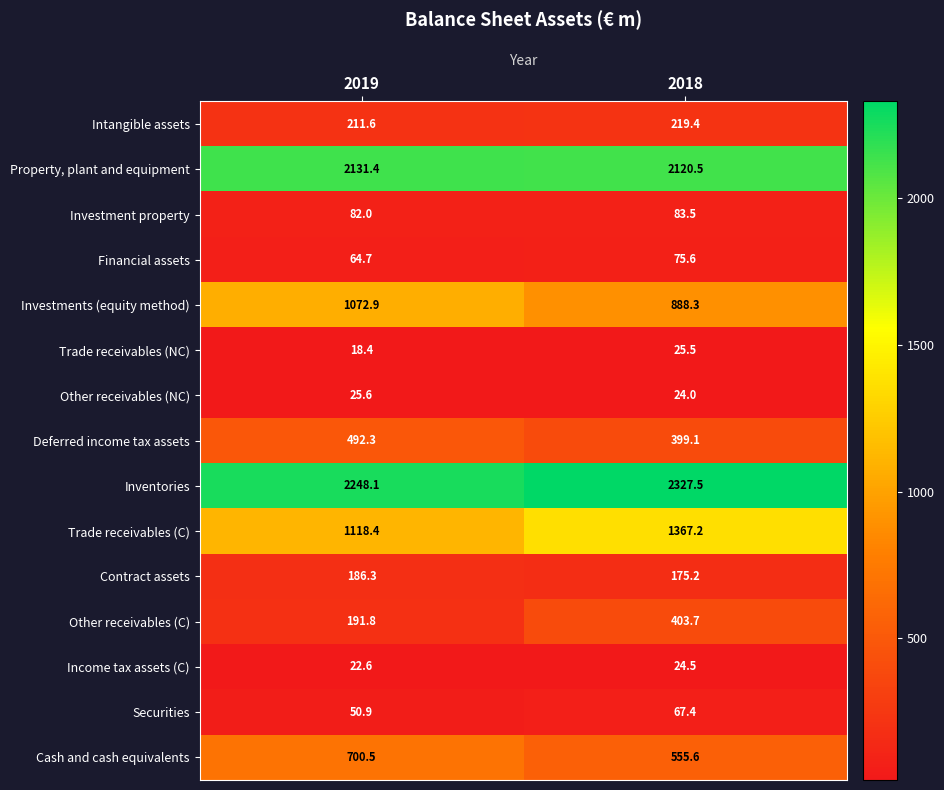

Rank the series at 2018 from highest to lowest value.

Inventories, Property, plant and equipment, Trade receivables (C), Investments (equity method), Cash and cash equivalents, Other receivables (C), Deferred income tax assets, Intangible assets, Contract assets, Investment property, Financial assets, Securities, Trade receivables (NC), Income tax assets (C), Other receivables (NC)